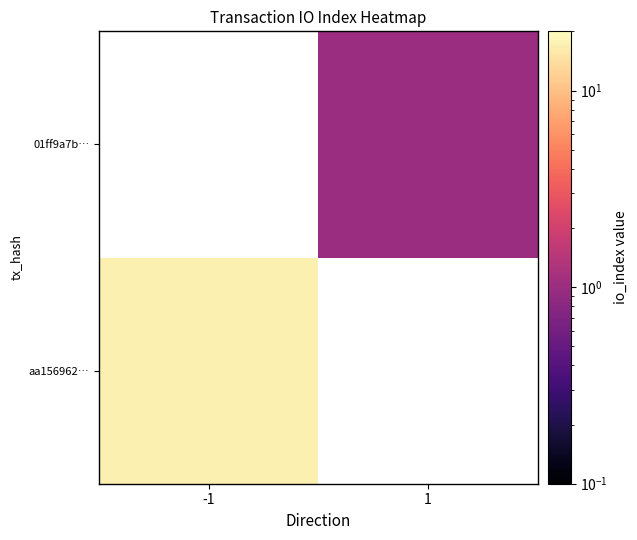

Rank the categories by aa156962… value from highest to lowest.

-1, 1